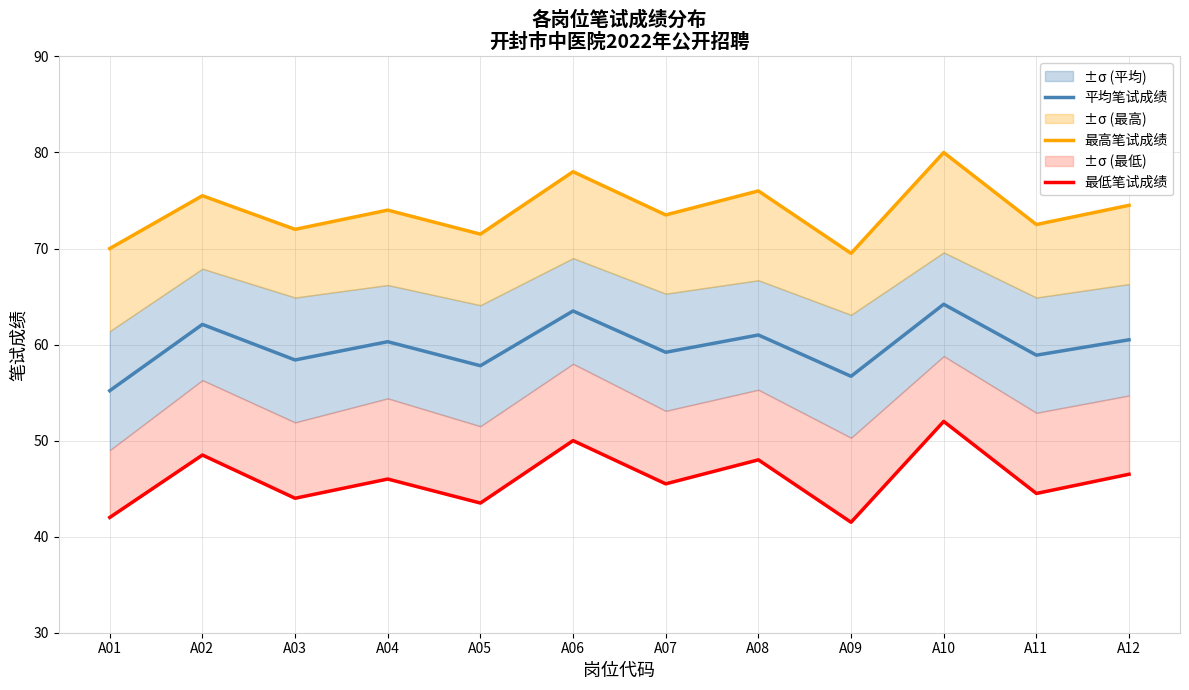

Does the chart have visible grid lines?

Yes